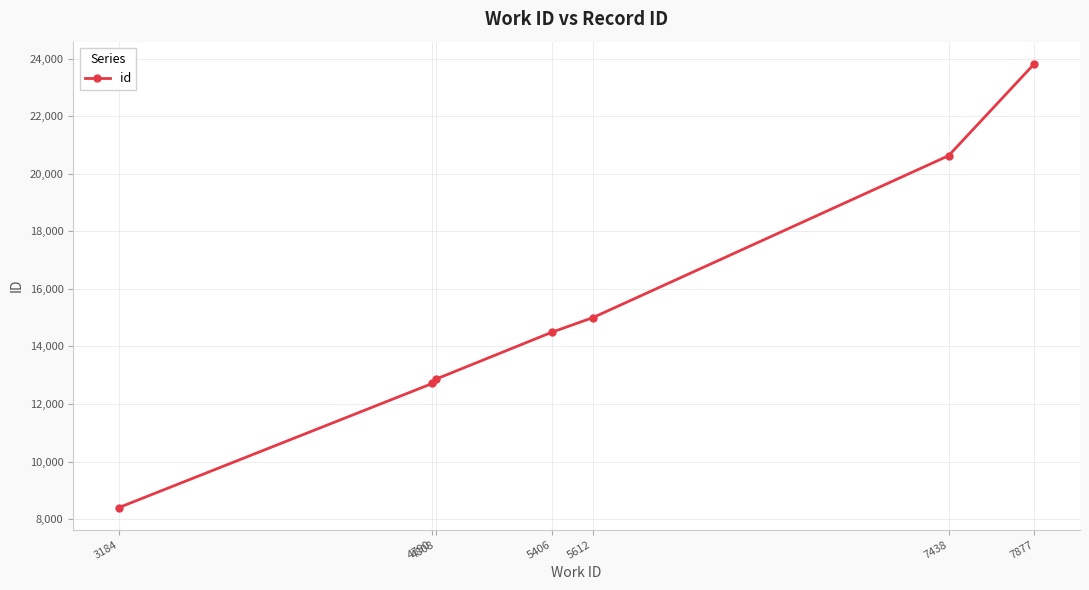

List the labels in order of value, smallest first.

3184, 4790, 4808, 5406, 5612, 7438, 7877